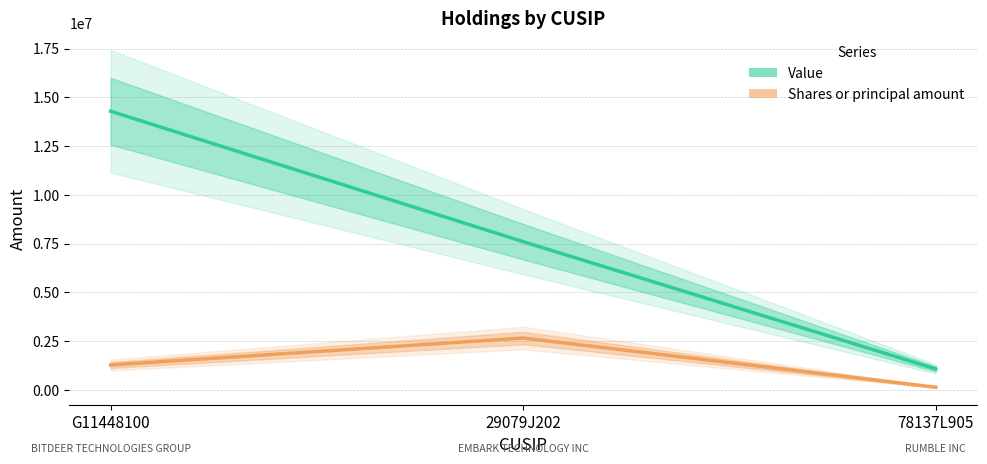

Is it true that Value equals 4412255 at 29079J202?

False